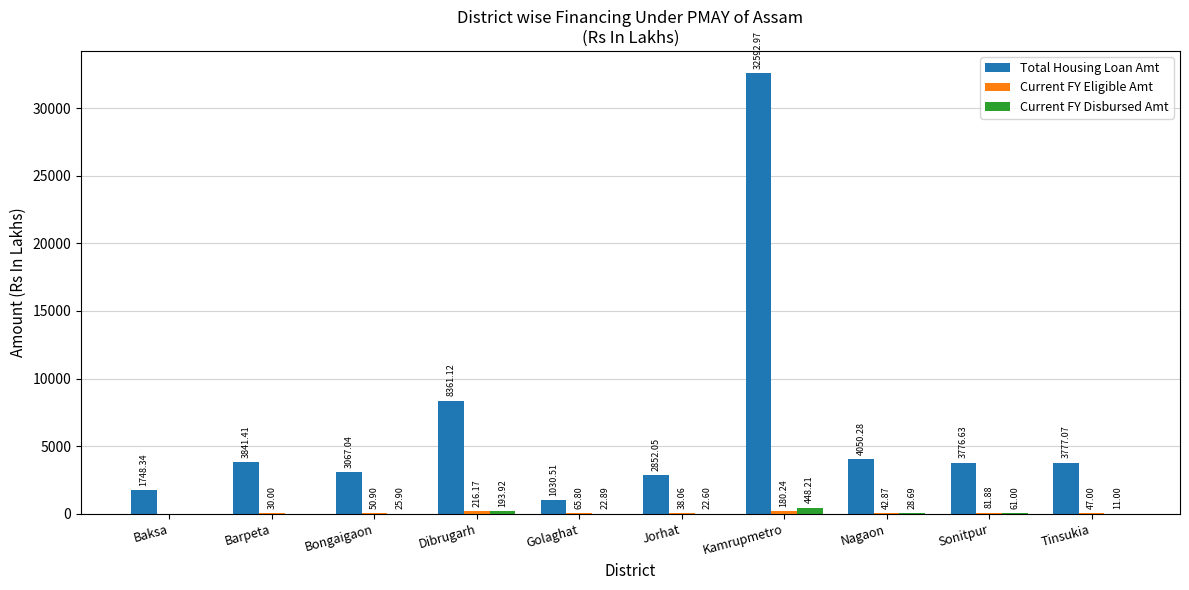

What is the total value across all series at Nagaon?

4121.8